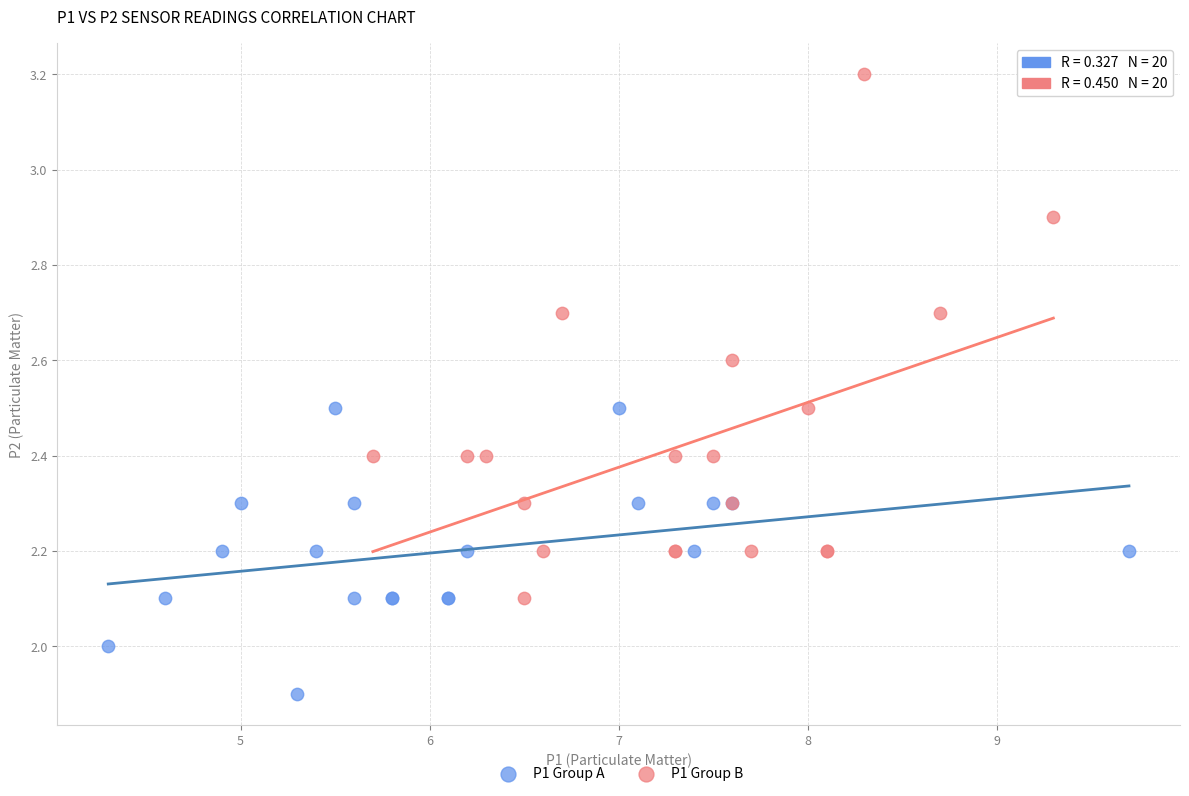

Which series contains the lowest Y value?

P1 Group A